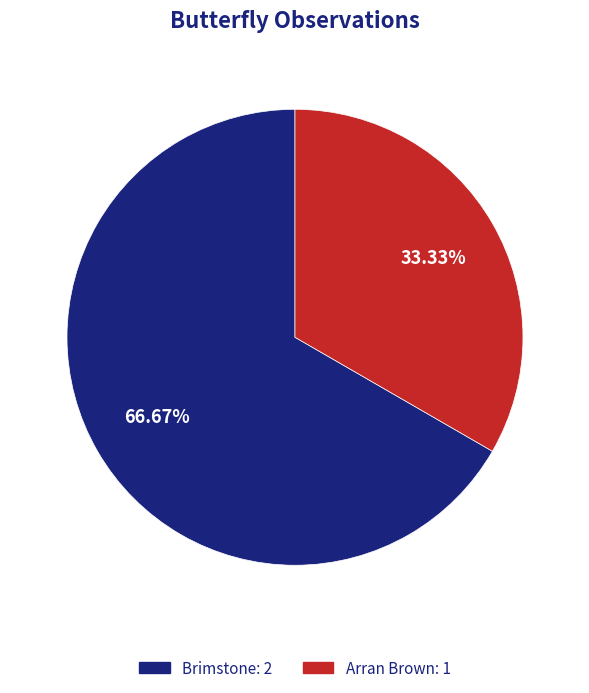

To the nearest percent, what is the average slice percentage?

50%